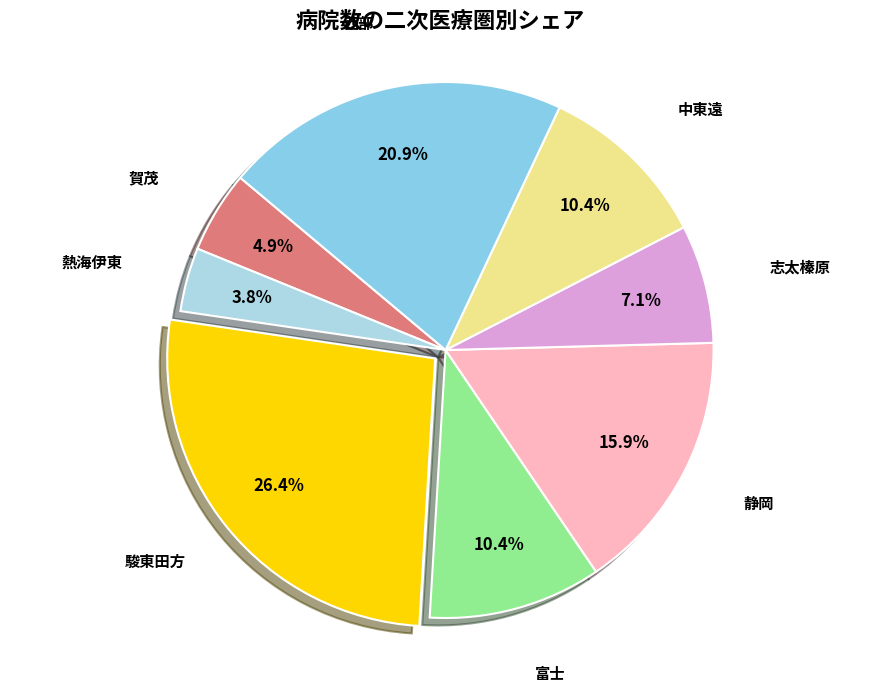

What is the smallest slice in the pie chart?

熱海伊東